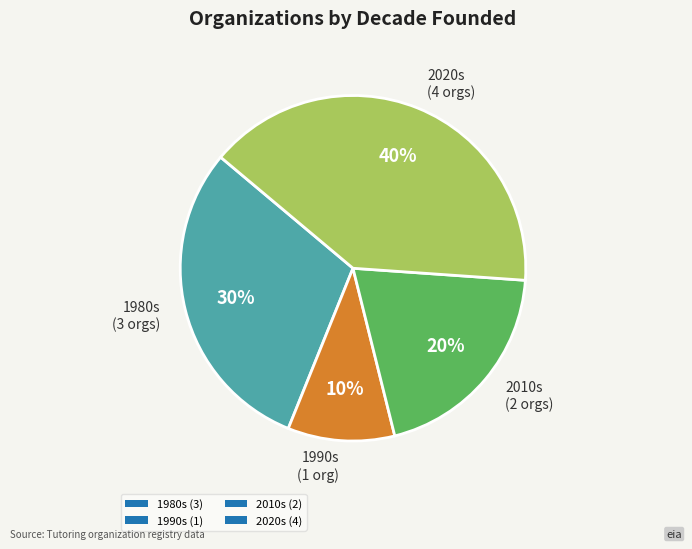

Which has a higher value, 2020s (4) or 2010s (2)?

2020s (4)